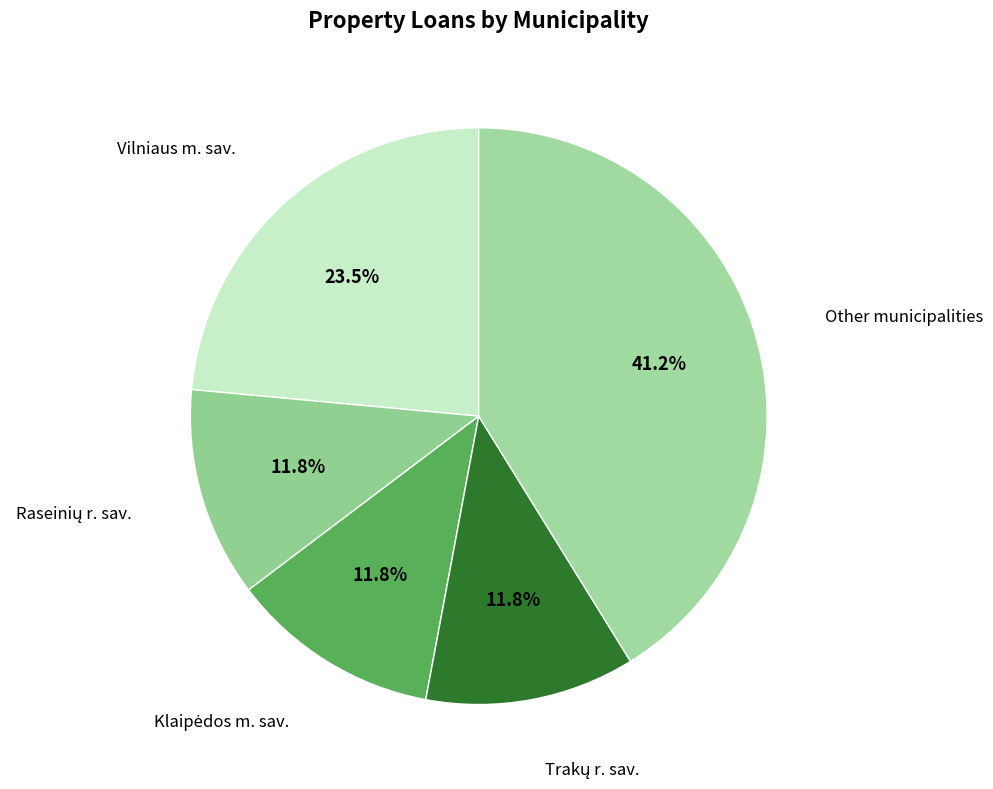

How many slices are in this pie chart?

5